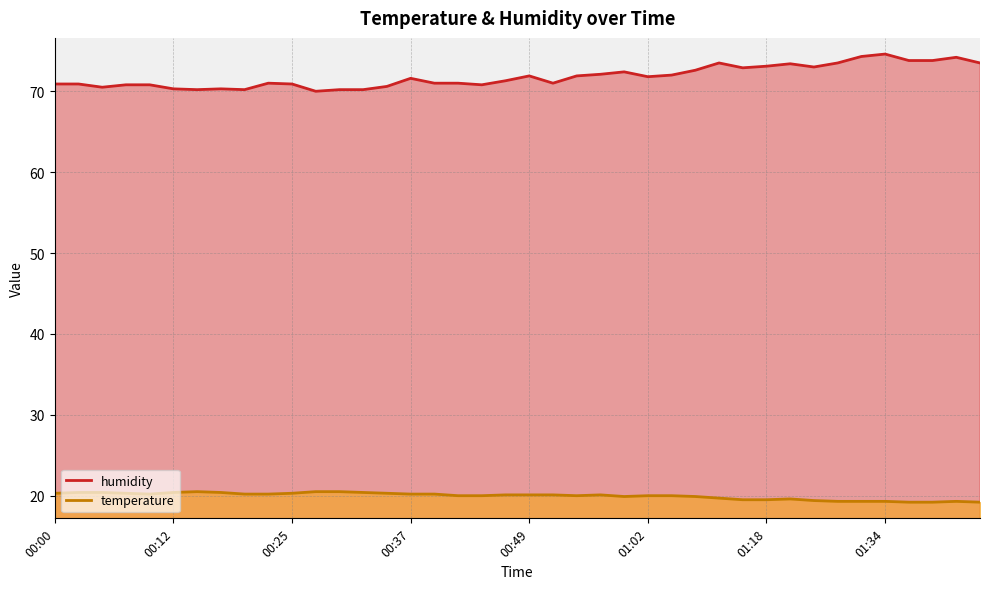

At which label does temperature reach its minimum?

01:36